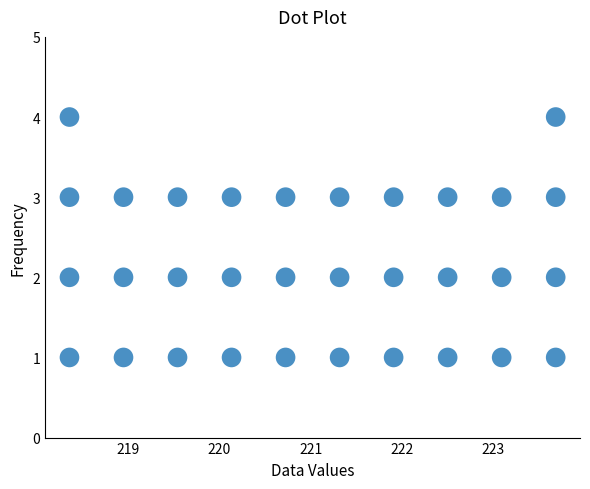

What is the range of Y values (max minus min)?

3